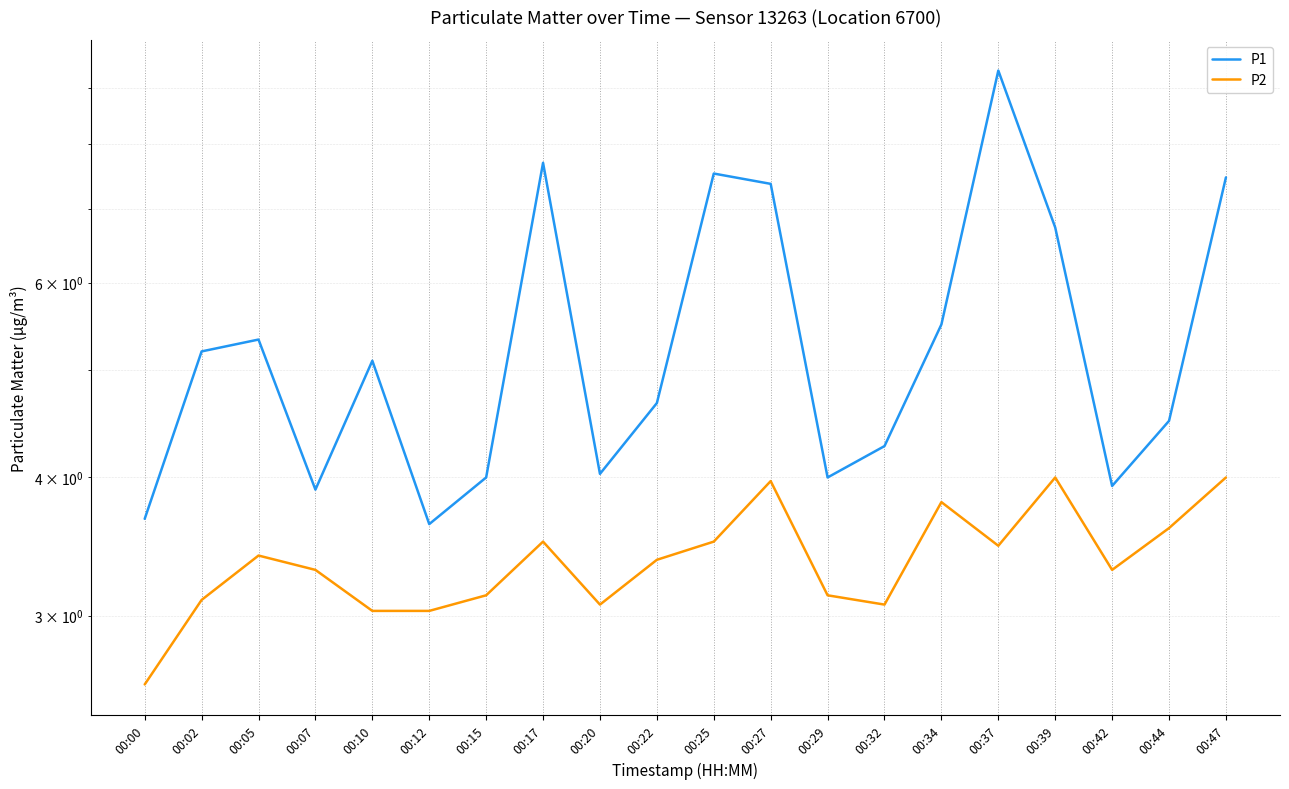

Rank the series at 00:39 from highest to lowest value.

P1, P2